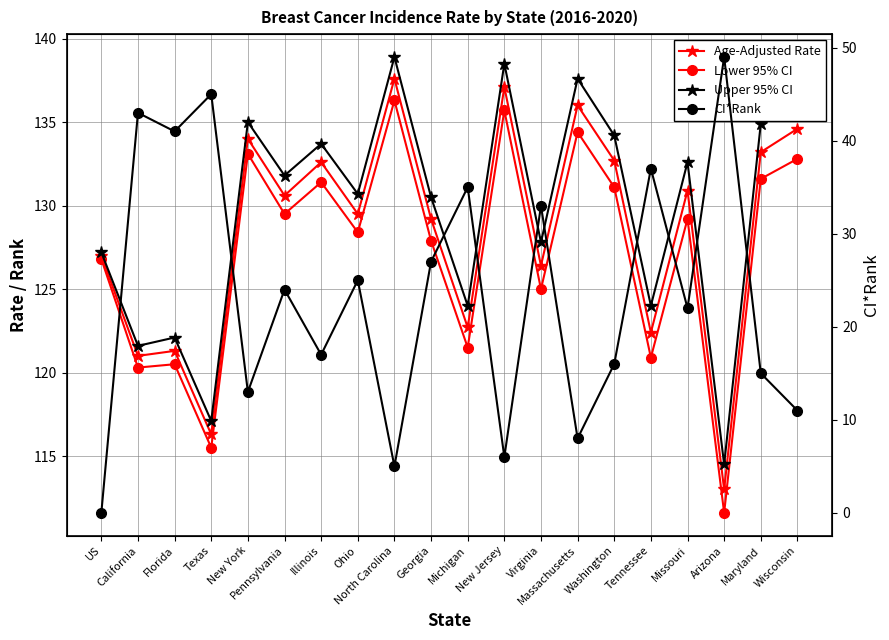

At Missouri, list the series in order from largest to smallest.

Upper 95% CI, Age-Adjusted Rate, Lower 95% CI, CI*Rank